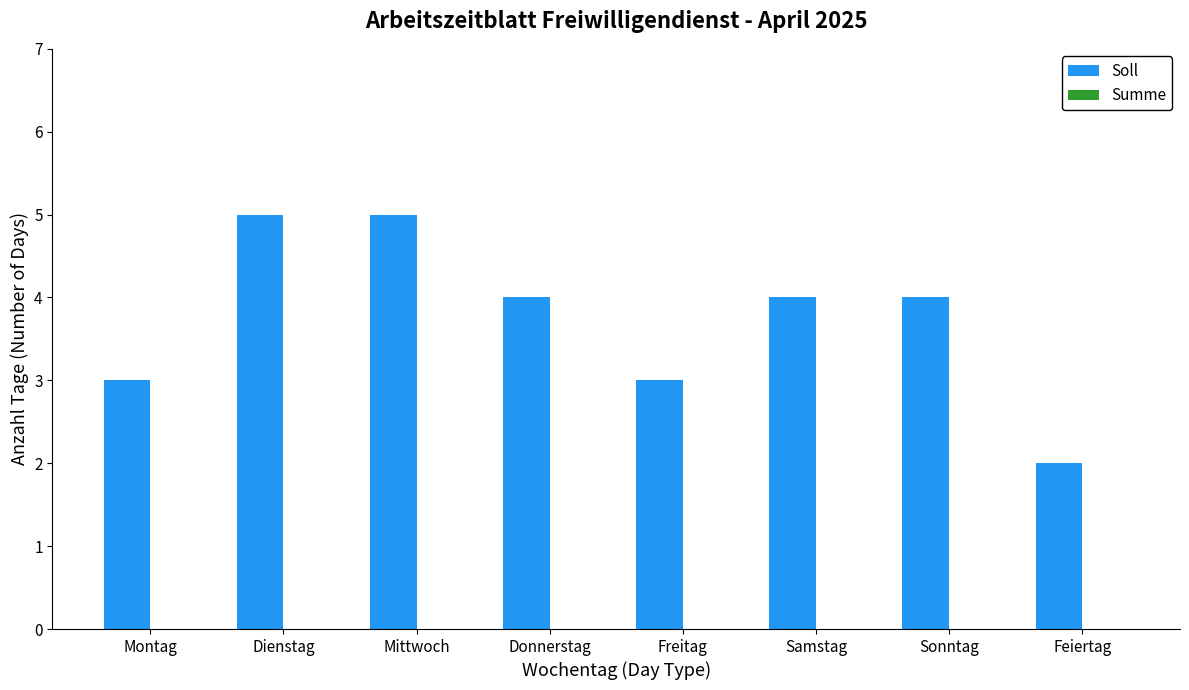

What is the sum of the values at Samstag and Sonntag?

8